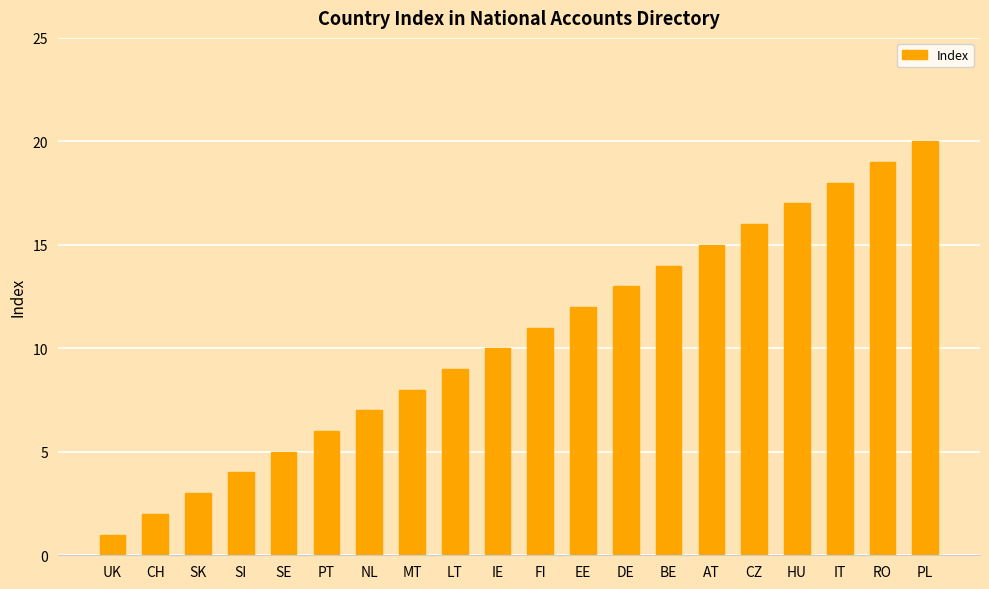

What is the value of the 5th bar from the left?

5